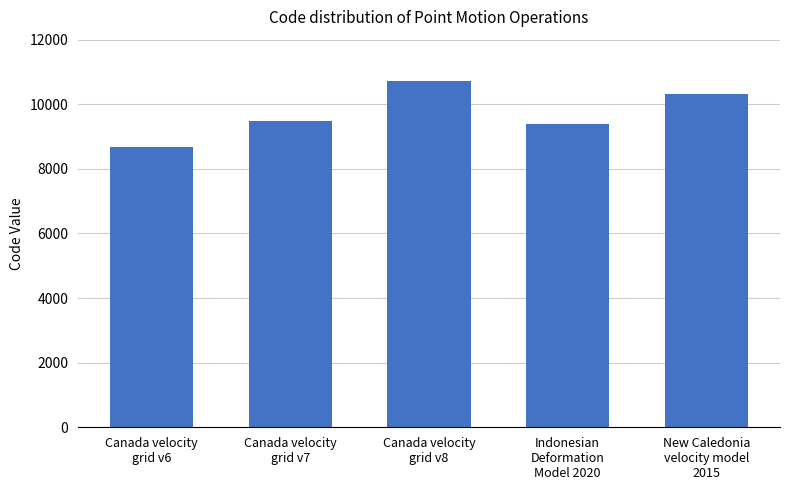

What is the sum of all values?

48564